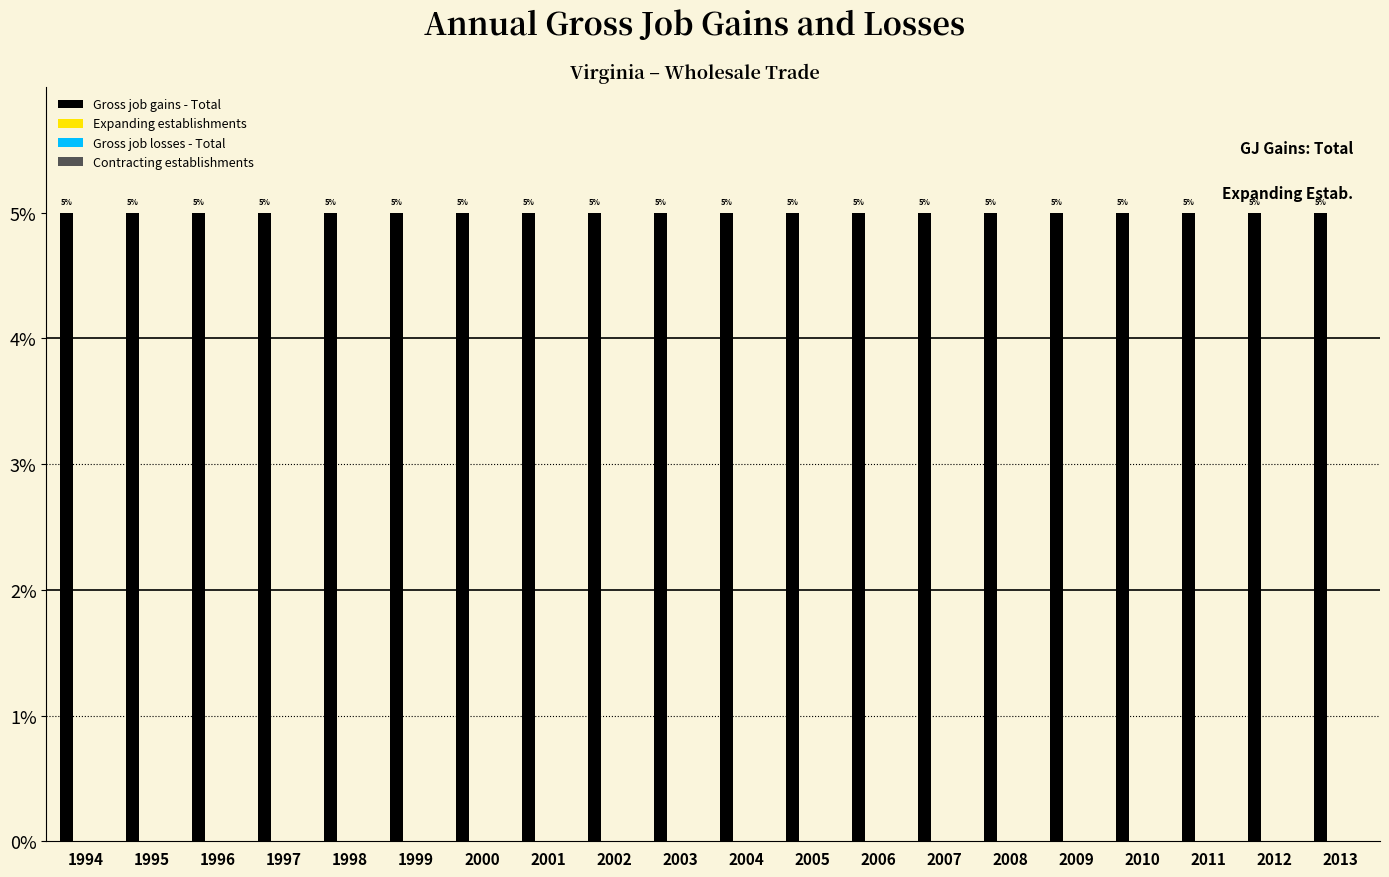

How many groups of bars are there?

20